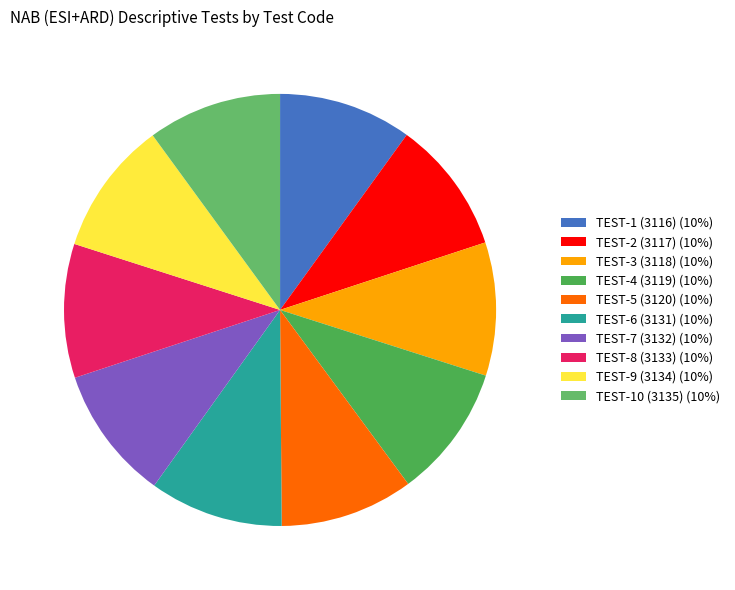

To the nearest percent, what percentage of the pie is TEST-8 (3133)?

10%